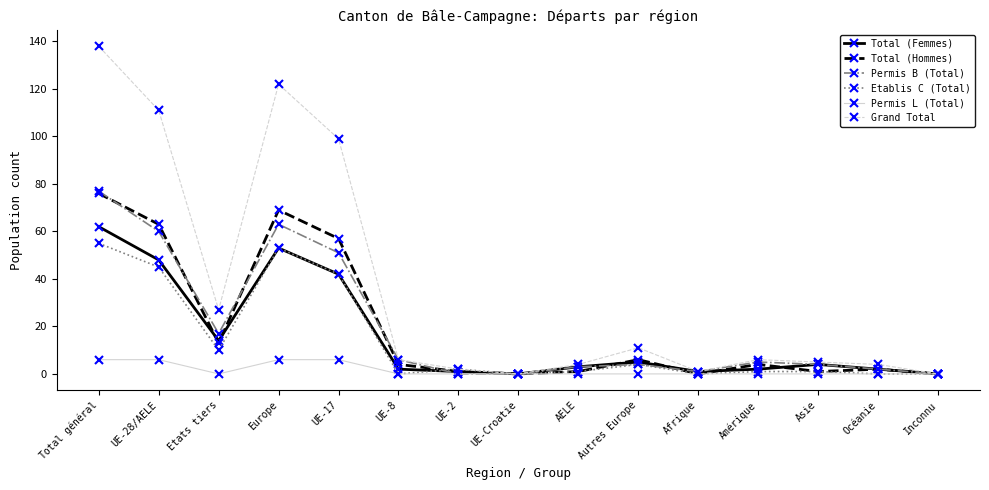

Where is the first local minimum for Permis B (Total)?

Etats tiers